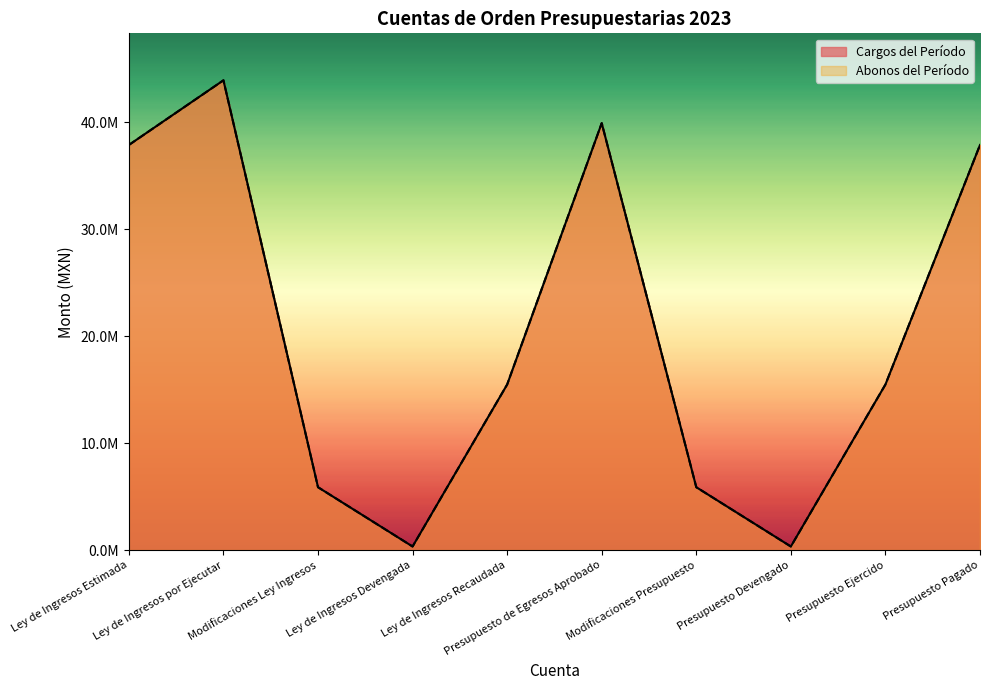

What is the value of the Cargos del Período point at the 9th from the left?

15480736.3